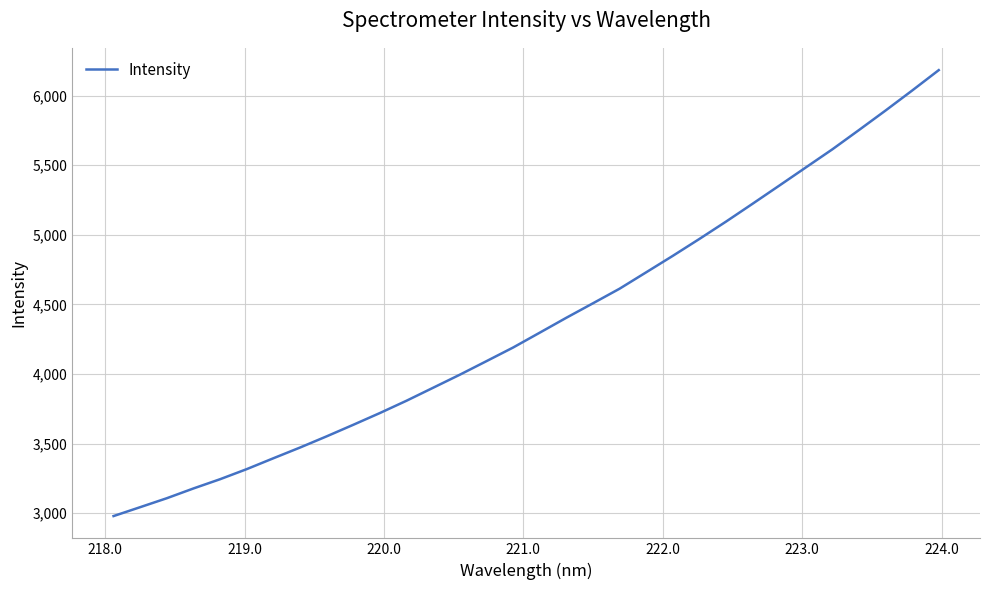

What is the difference between the maximum and minimum values?

3204.1